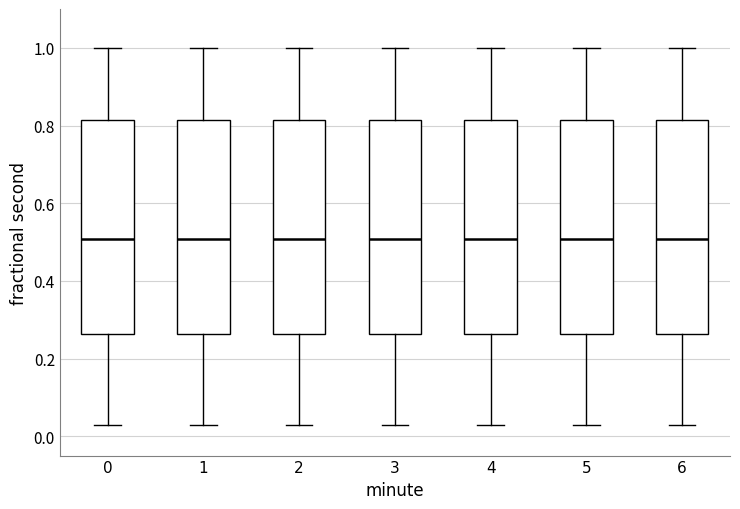

Where does the median line of the box at x = 2 sit on the y-axis? The values are not printed on the chart, so give them approximately, as read against the axis.

0.50